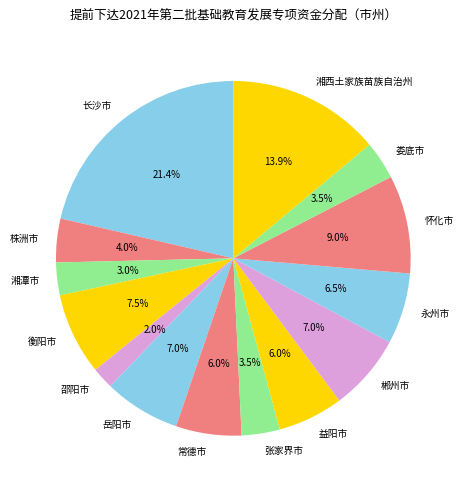

What percentage is the 湘潭市 slice, to the nearest percent?

3%